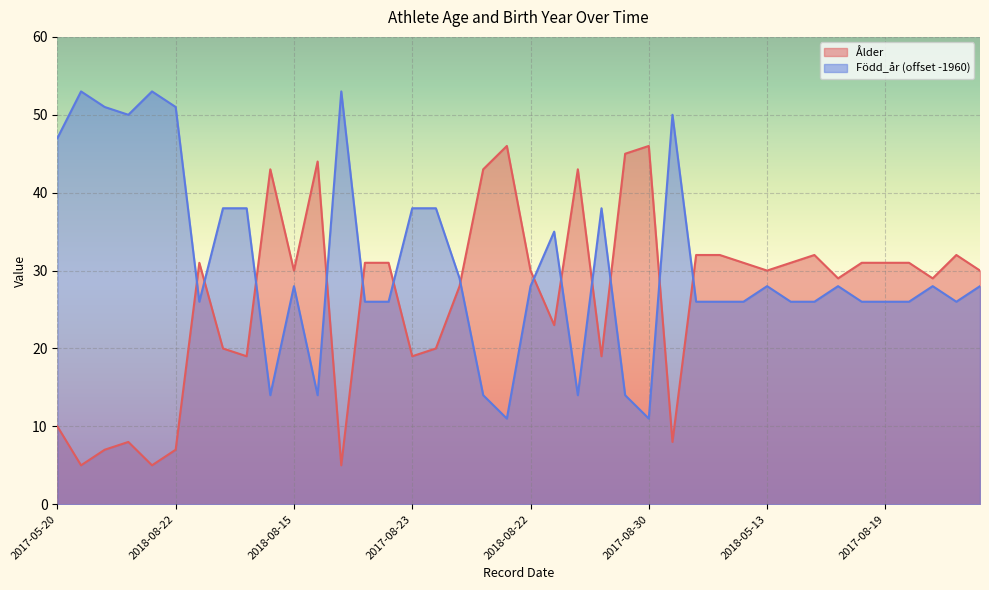

What is the difference between the highest and lowest values at 2018-06-02?

6